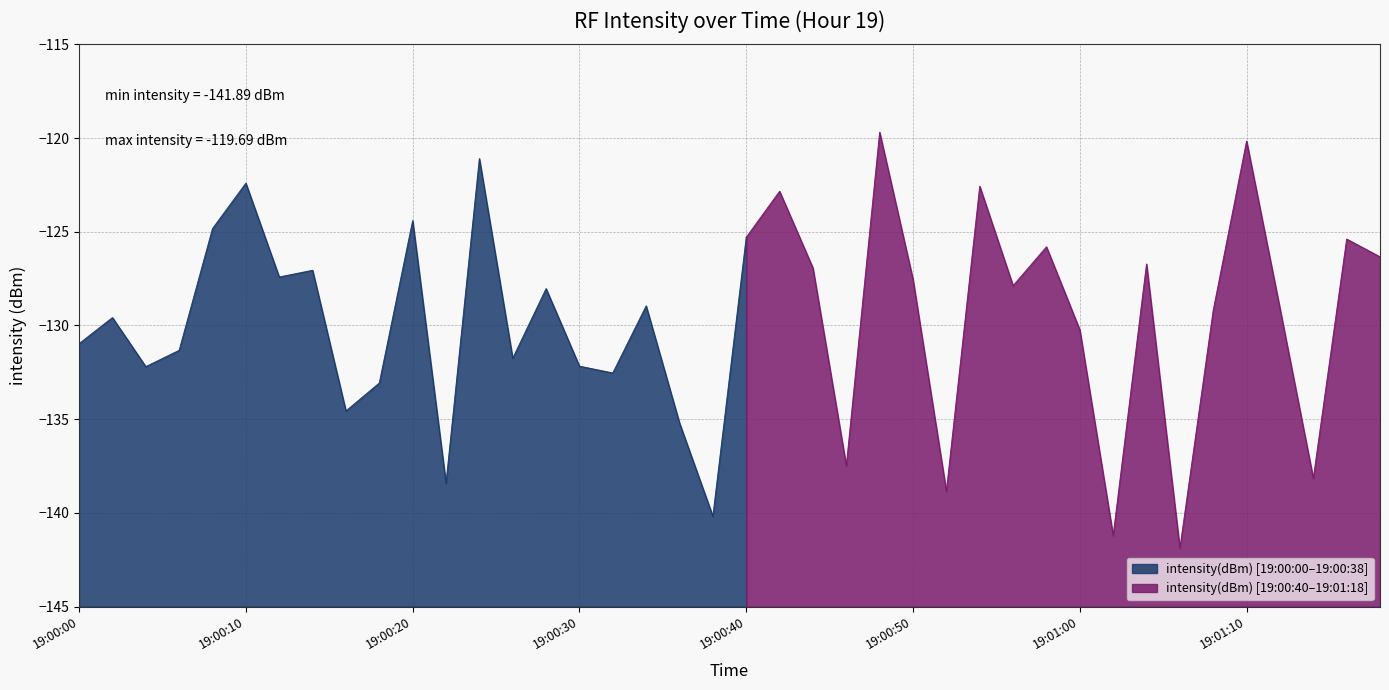

Is it true that the value at 32 is -126.7?

True